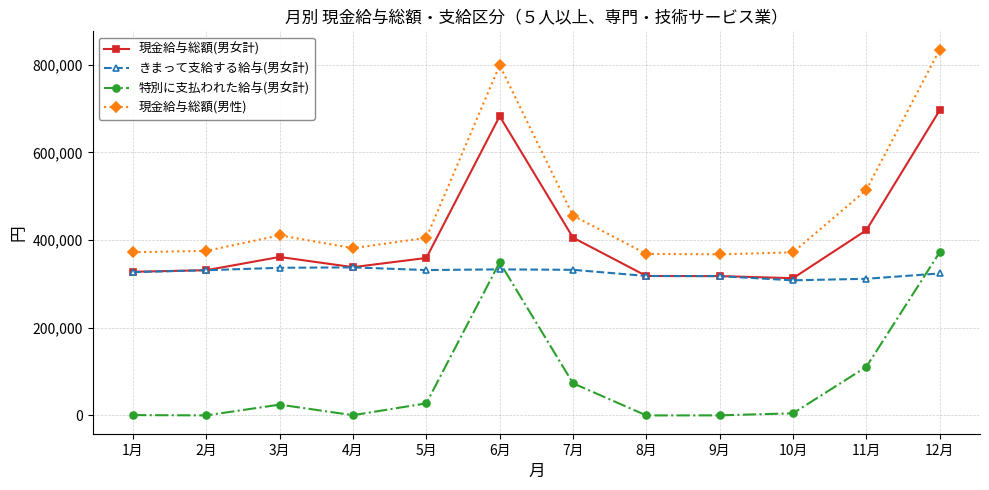

True or false: 特別に支払われた給与(男女計) and 現金給与総額(男性) cross at least once.

False